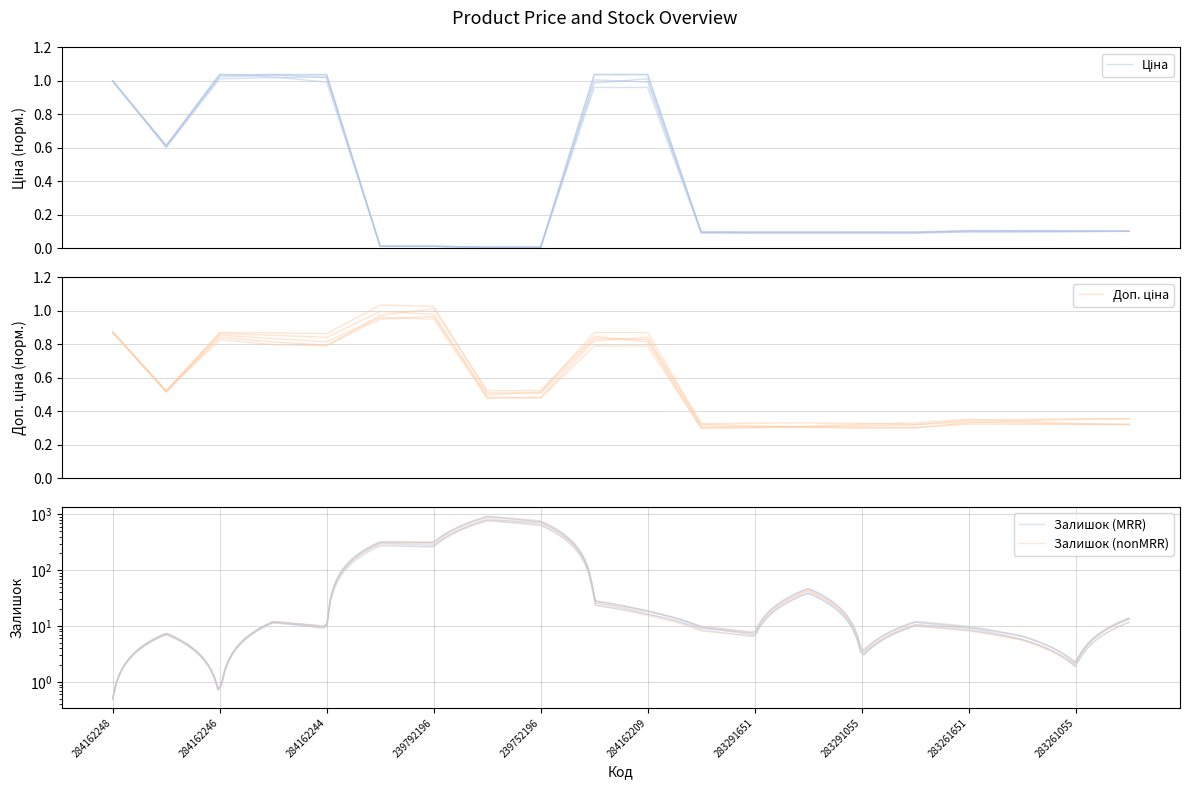

Where do Доп. ціна and Ціна first cross each other?

284162244 and 239792197